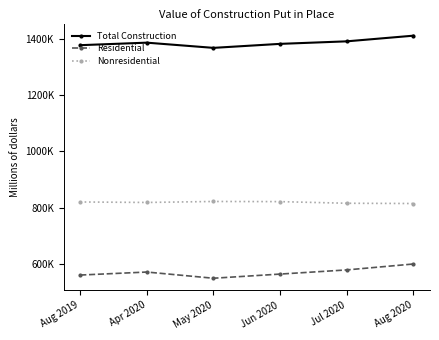

What are all the series names shown in the legend?

Total Construction, Residential, Nonresidential